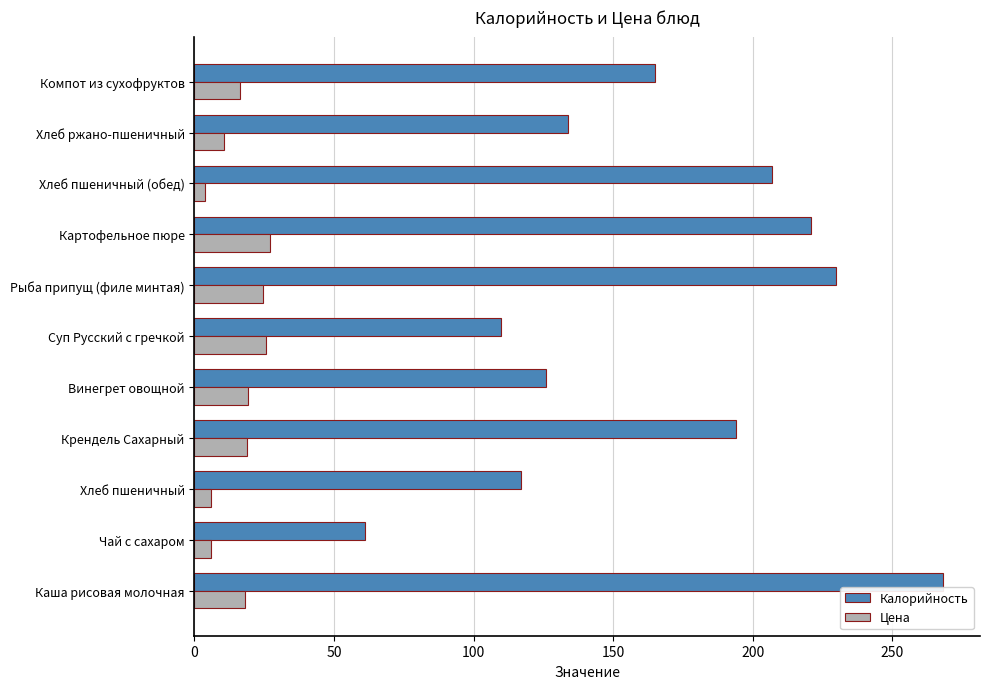

Is the value of Цена at Компот из сухофруктов greater than the value of Калорийность at Хлеб ржано-пшеничный?

No